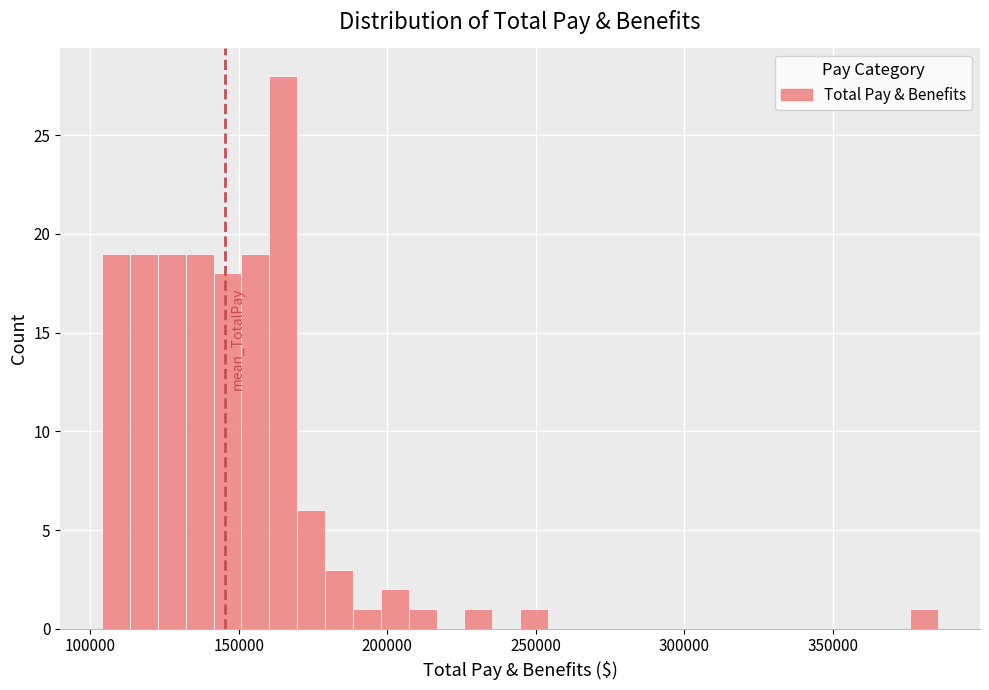

Read against the x-axis, roughly where is the centre of the tallest bar?

165000